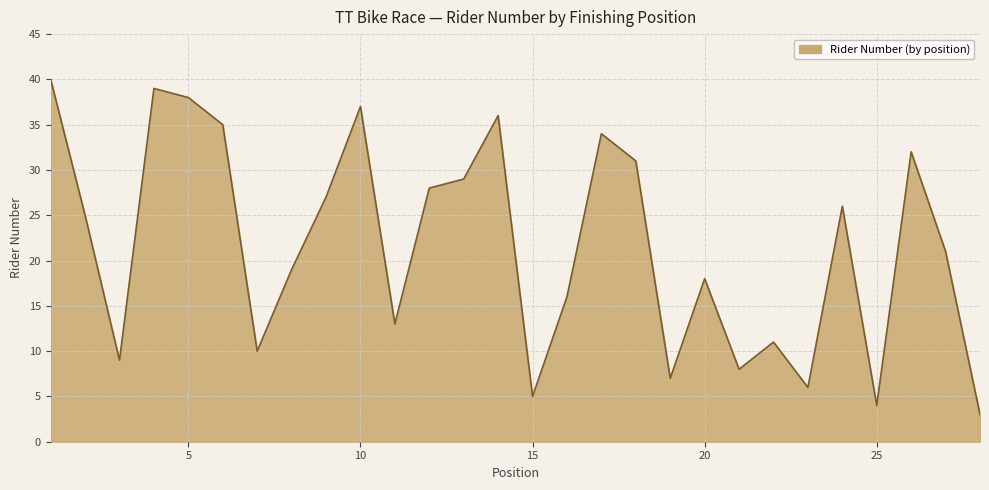

What is the difference between the maximum and minimum values?

37